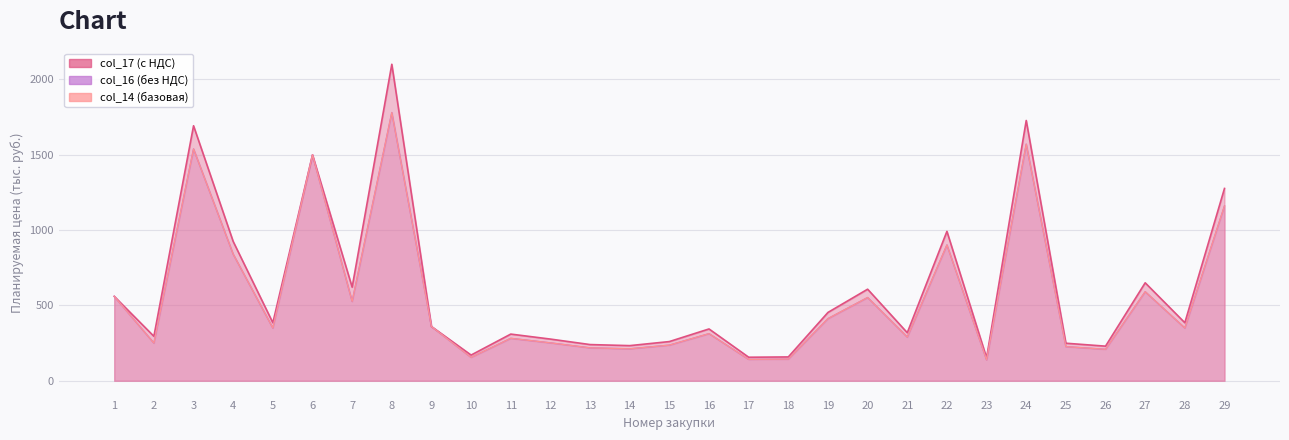

True or false: col_14 and col_16 intersect in this chart.

False